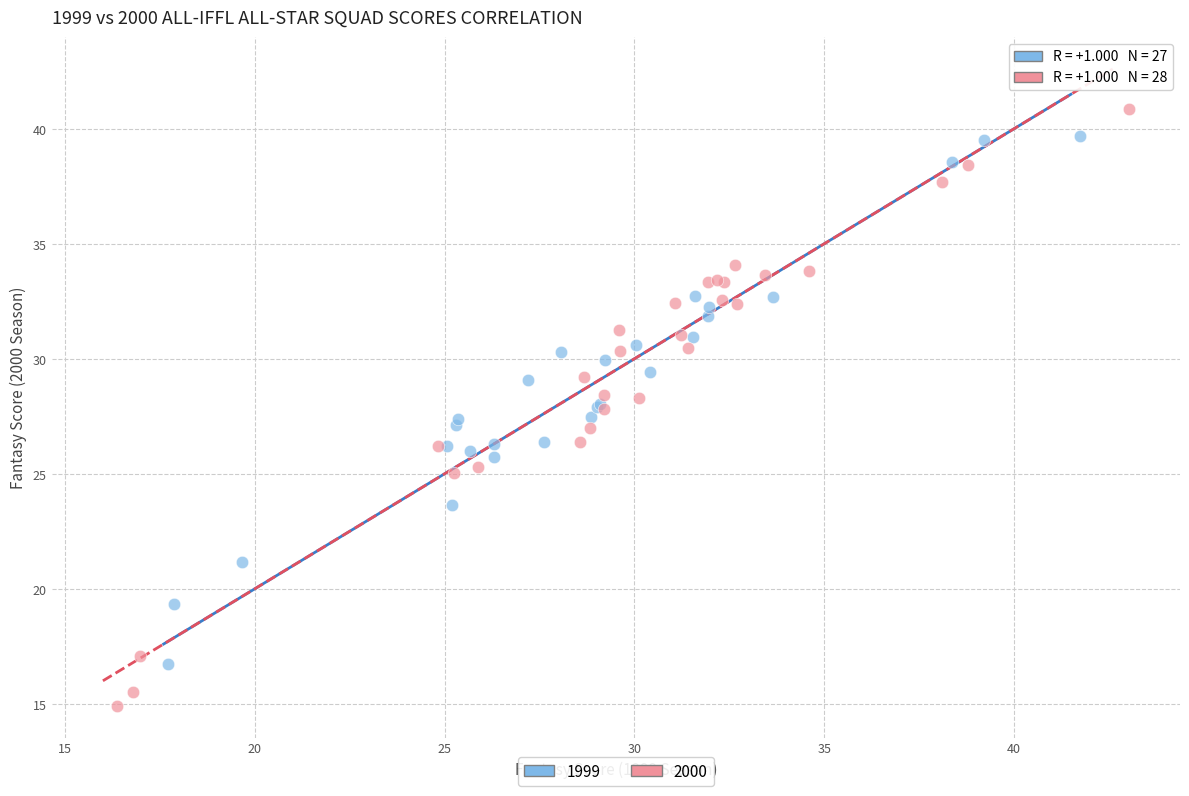

Which series has the largest Y range (max minus min)?

2000